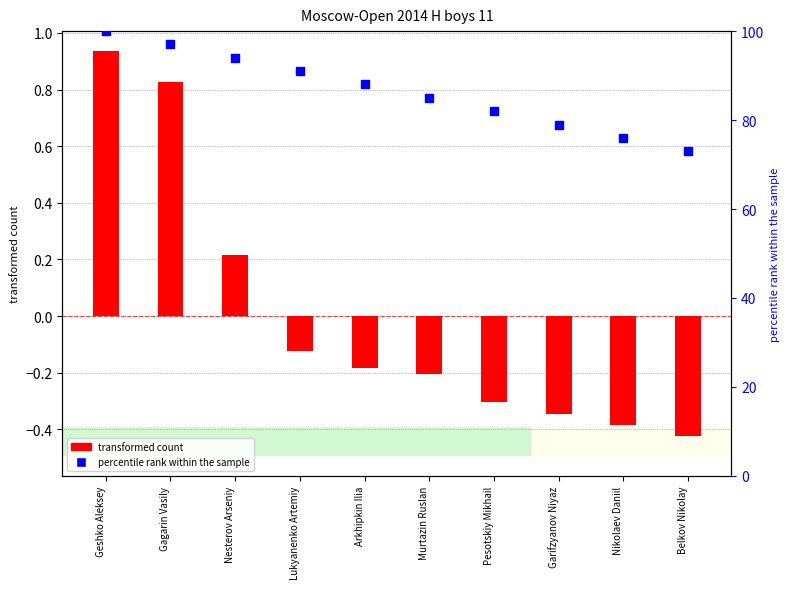

Which series has the widest spread of Y values?

percentile rank within the sample